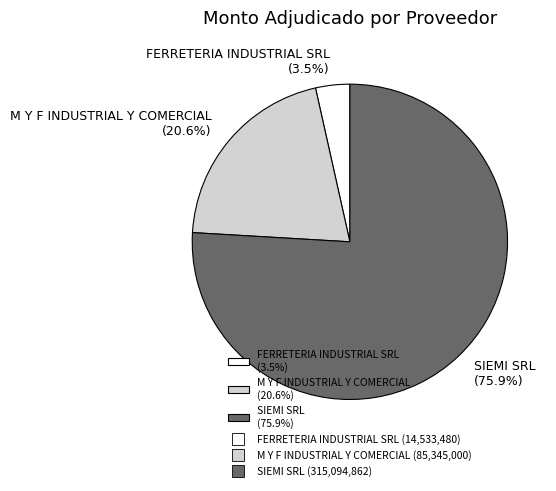

The SIEMI SRL slice represents 76% of the pie. True or false?

True